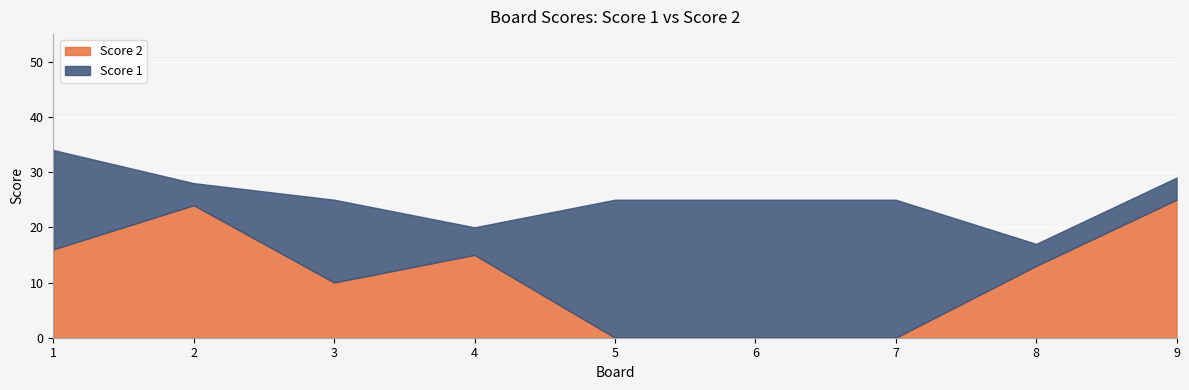

Is the value of Score 2 at 7 greater than the value of Score 1 at 6?

No